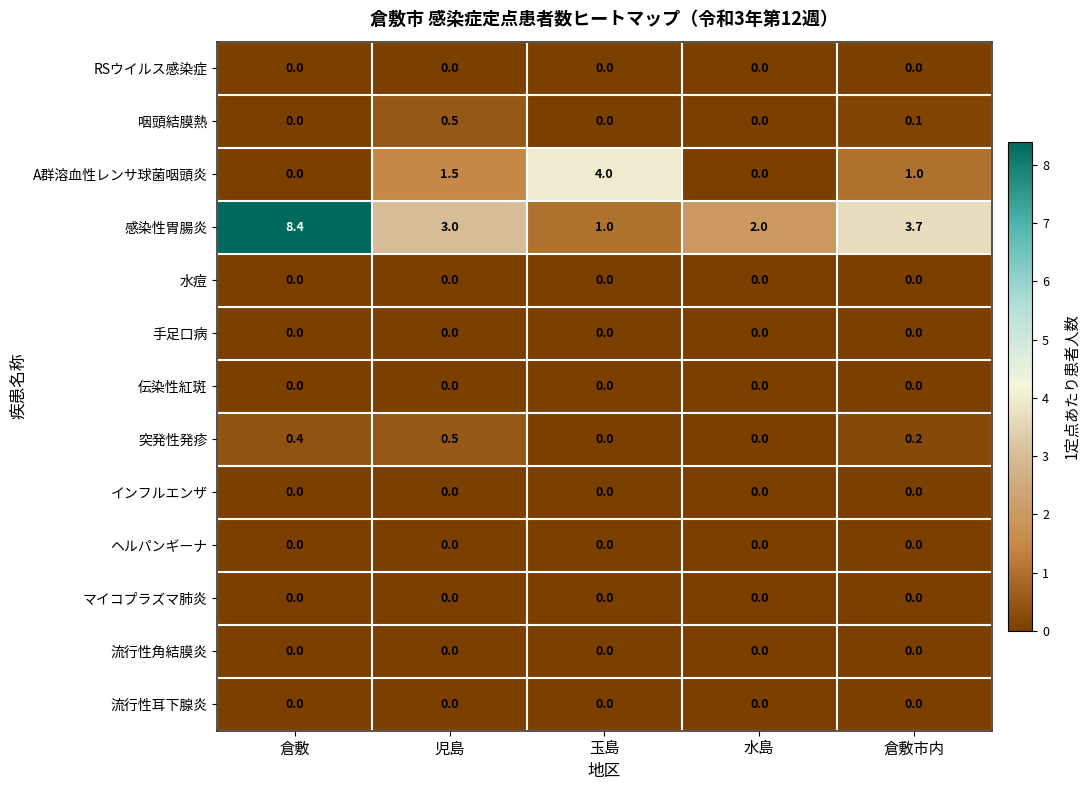

List the labels in order of 感染性胃腸炎 value, largest first.

倉敷, 倉敷市内, 児島, 水島, 玉島